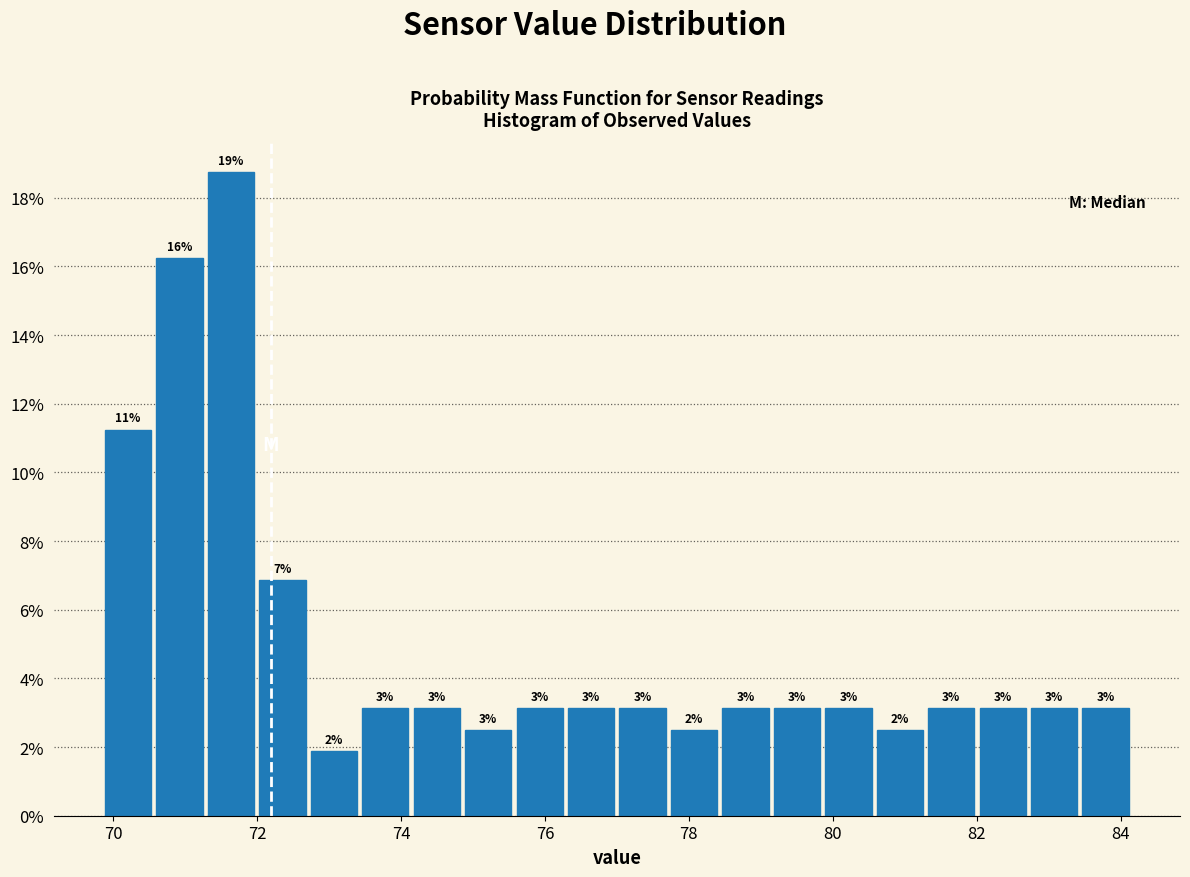

Read against the x-axis, roughly where is the centre of the tallest bar?

71.6